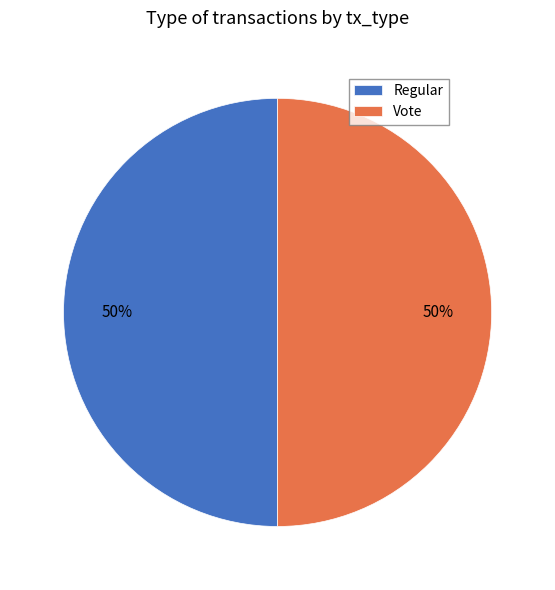

Count the number of slices in the pie.

2